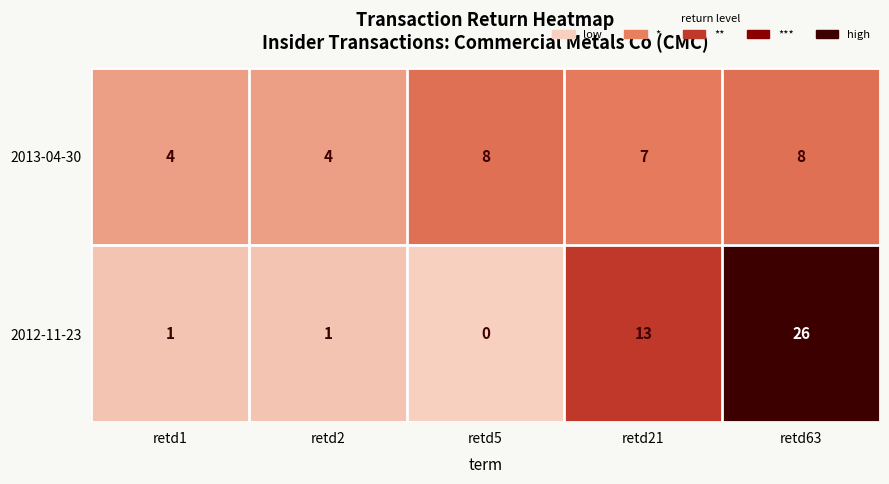

What is the maximum value for 2013-04-30?

8